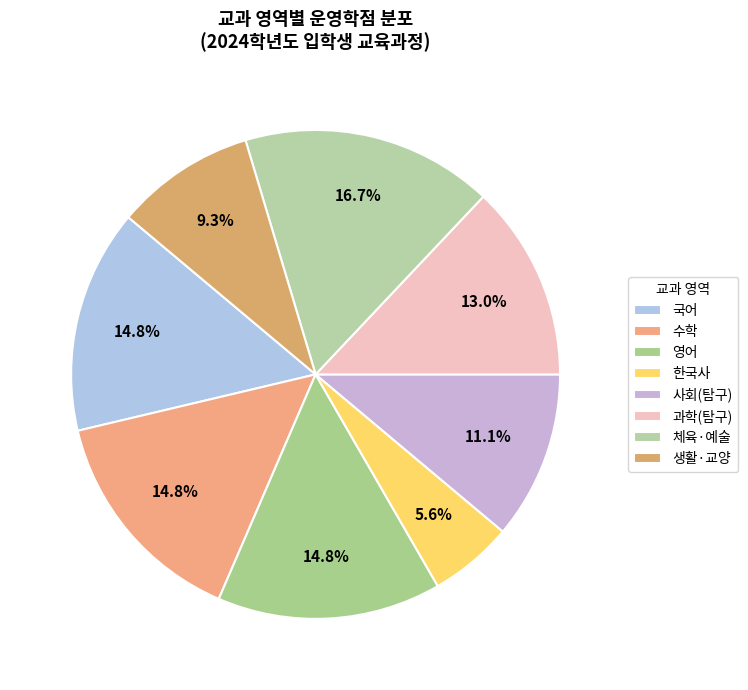

What is the ratio of the value at 체육·예술 to the value at 영어?

1.1